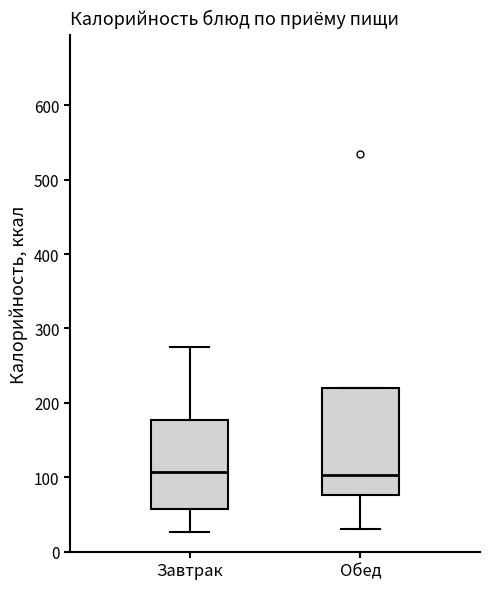

Where is the upper edge of the box for Обед on the y-axis? The values are not printed on the chart, so give them approximately, as read against the axis.

220